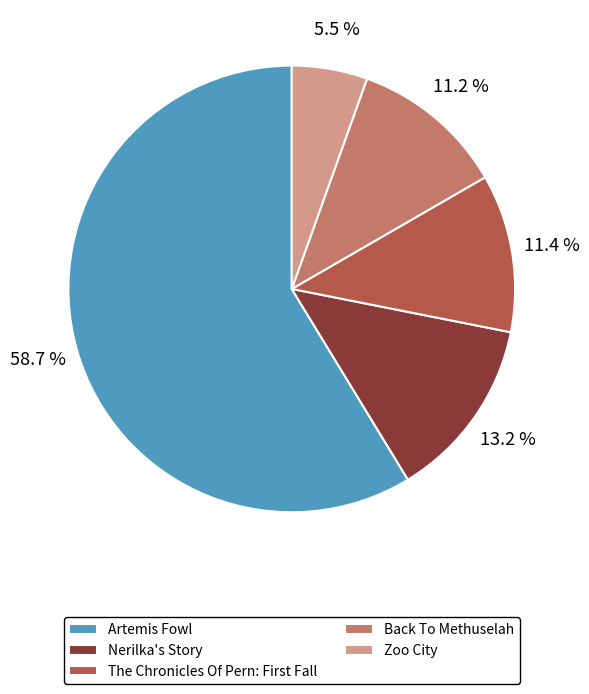

How many slices are in this pie chart?

5